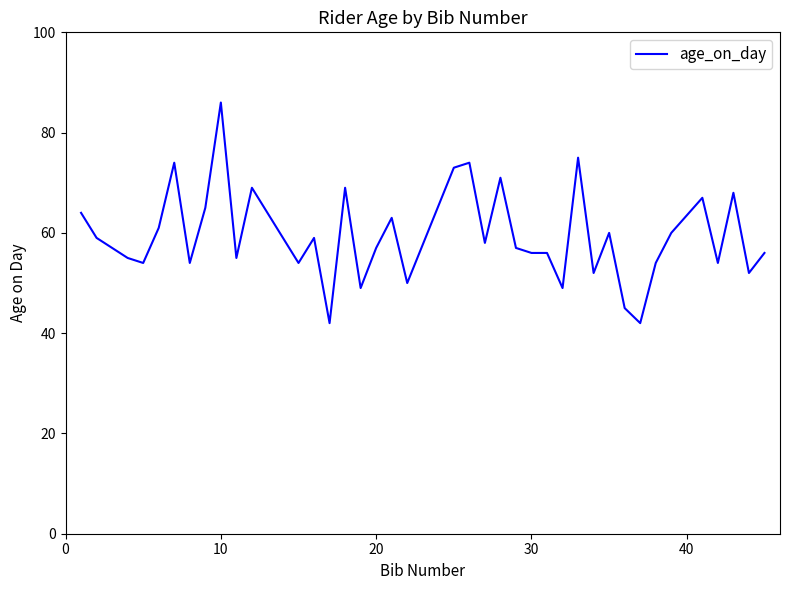

What is the smallest value displayed?

42